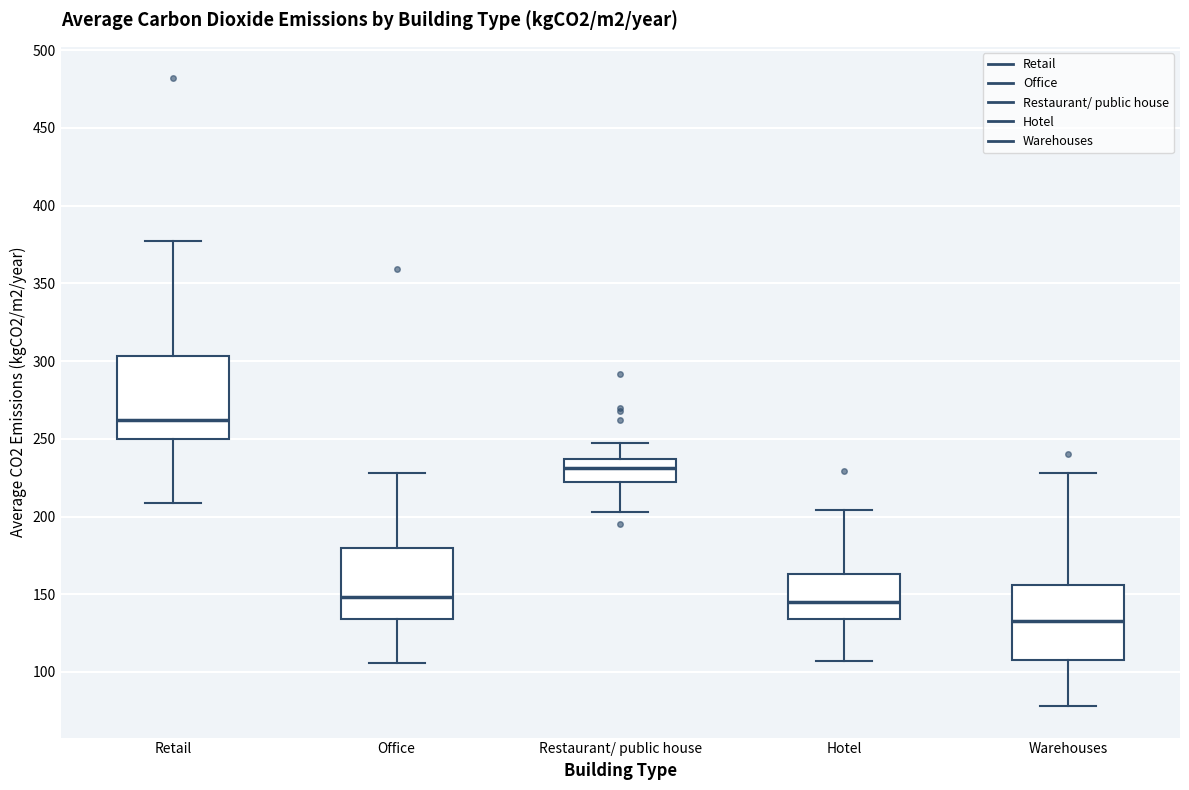

Reading left to right, read every box against the y-axis: the position of its median line, the range the box covers, and the ends of its whiskers. The values are not printed on the chart, so give them approximately, as read against the axis.

Retail: median 260, box 250 to 305, whiskers 210 to 375
Office: median 150, box 135 to 180, whiskers 105 to 230
Restaurant/ public house: median 230, box 220 to 235, whiskers 205 to 245
Hotel: median 145, box 135 to 165, whiskers 105 to 205
Warehouses: median 135, box 110 to 155, whiskers 80 to 230